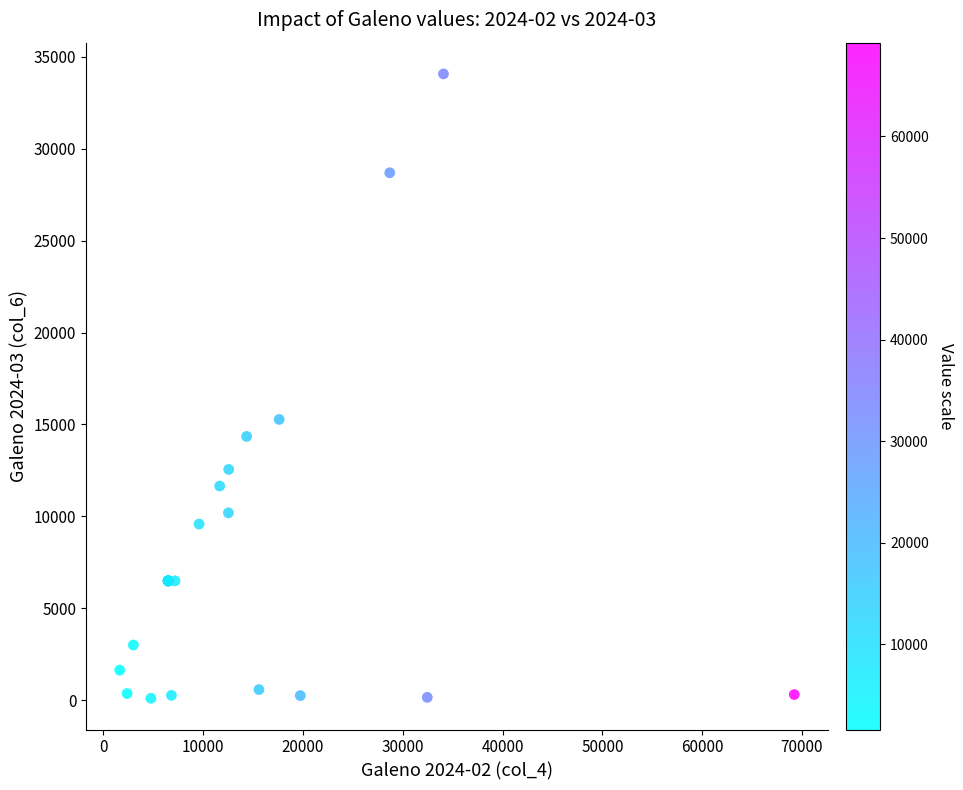

What Y value in the scatter plot is closest to 17086?

15271.0